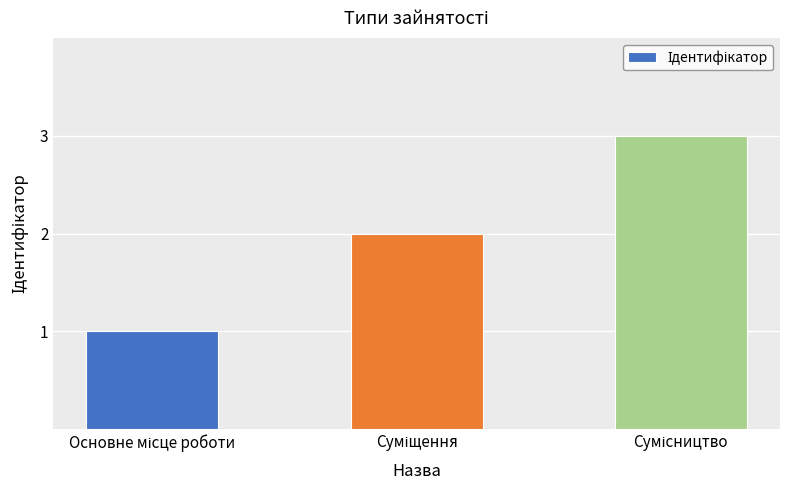

What is the maximum value shown in the chart?

3